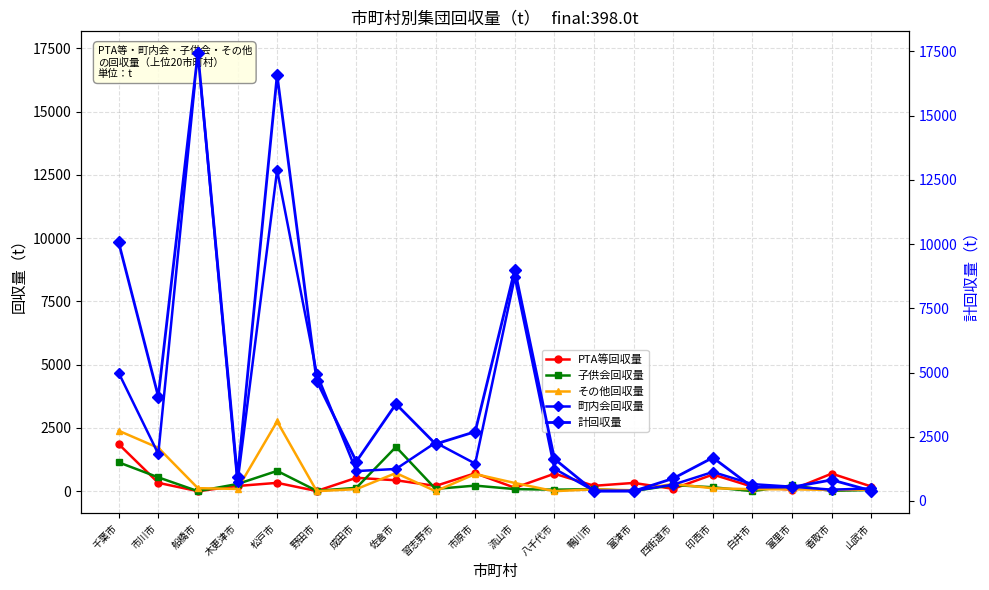

What is the difference between the 町内会回収量 values at 千葉市 and 市原市?

3588.0